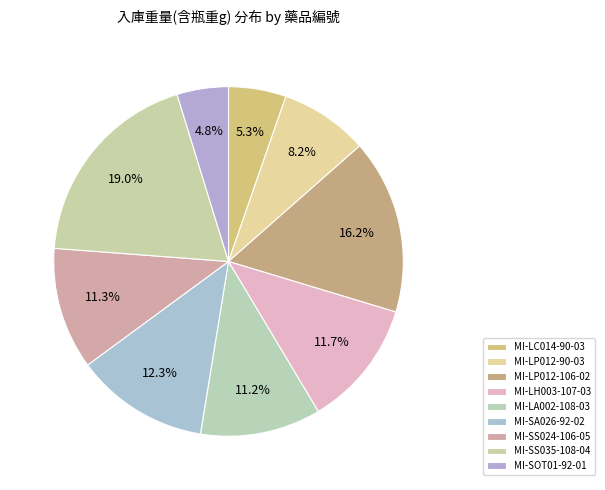

True or false: MI-SOT01-92-01 accounts for 5% of the total.

True